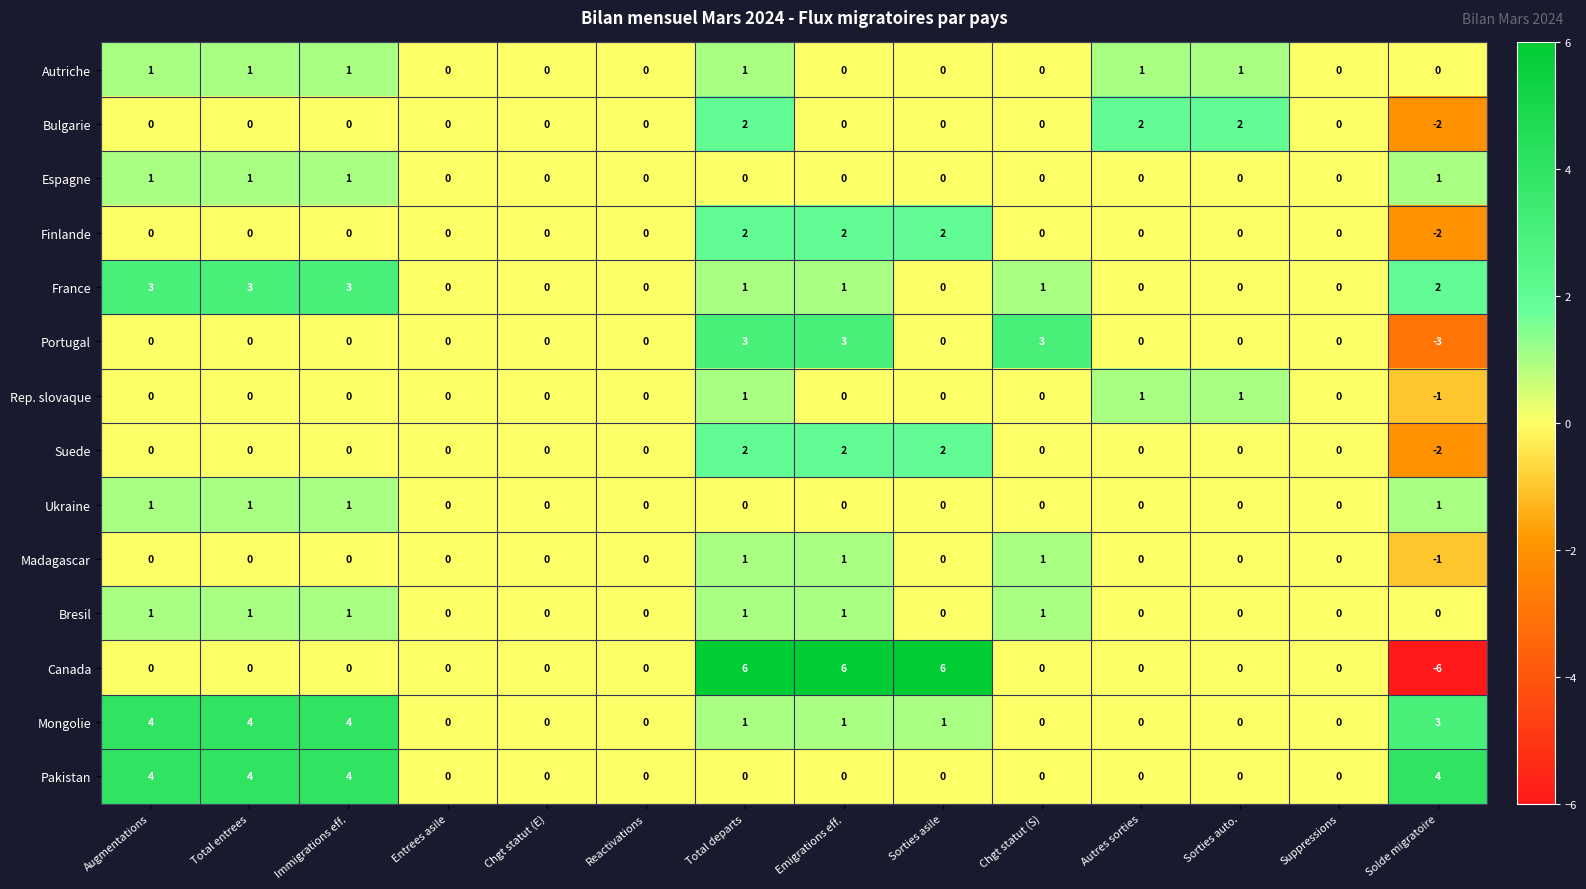

What is the difference between the second highest and second lowest values in the Pakistan series?

4